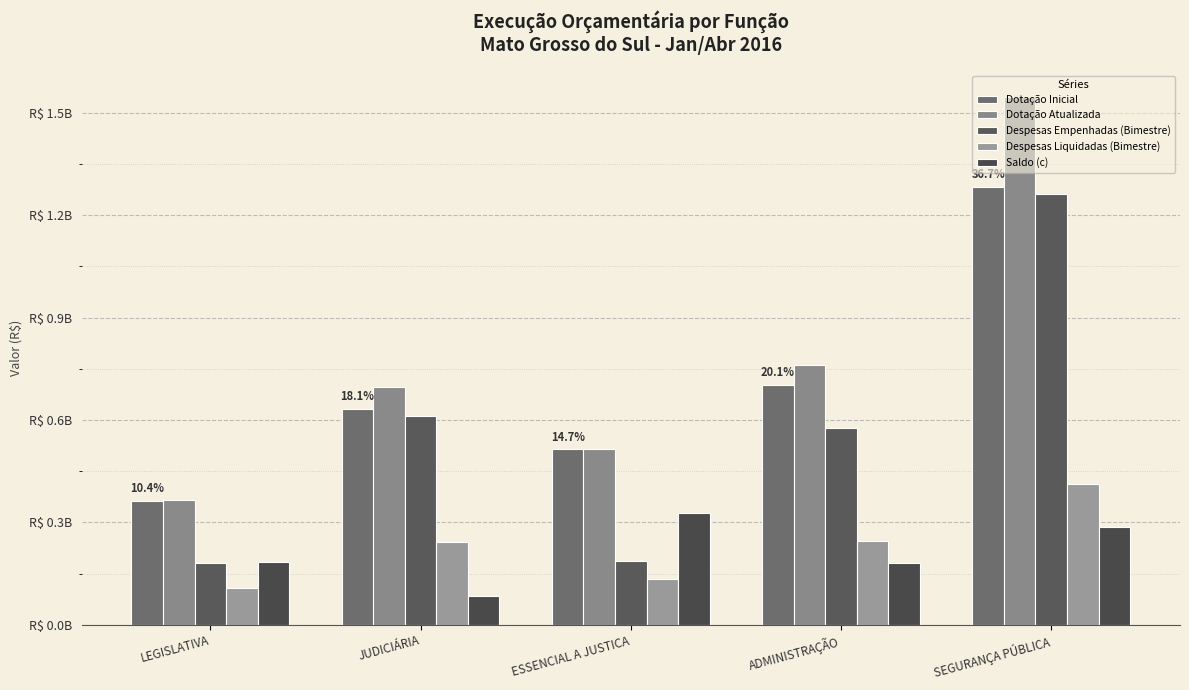

What are all the series names shown in the legend?

Dotação Inicial, Dotação Atualizada, Despesas Empenhadas (Bimestre), Despesas Liquidadas (Bimestre), Saldo (c)